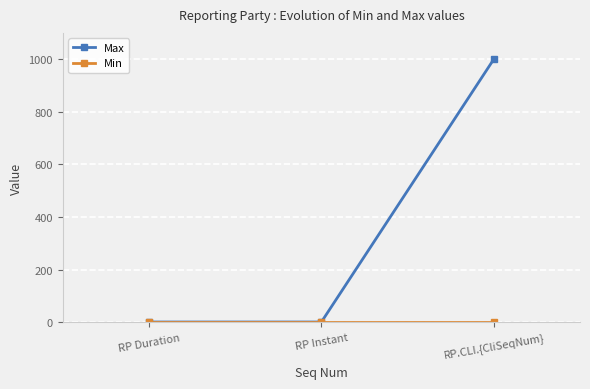

What is the sum of all Max values?

1002